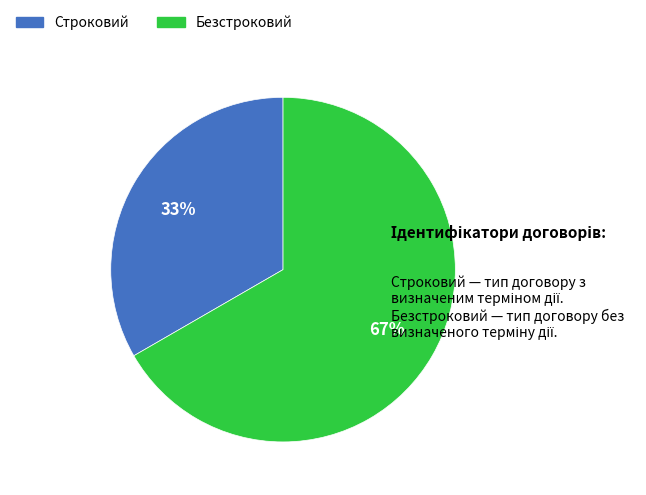

To the nearest percent, what is the combined percentage of Безстроковий and Строковий?

100%